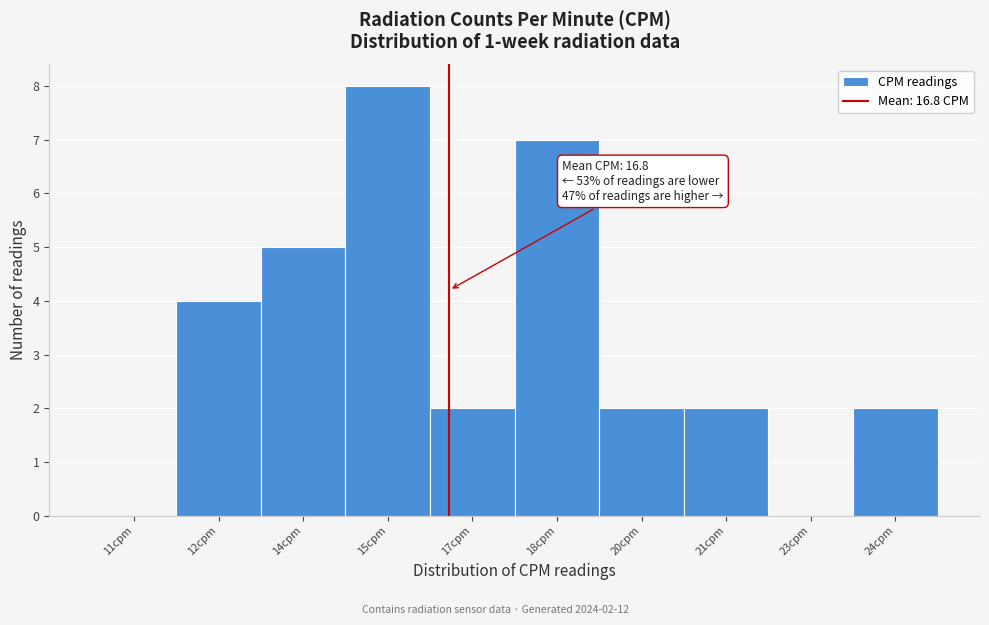

Reading left to right, list all the values displayed in this chart.

11cpm=0	12cpm=4	14cpm=5	15cpm=8	17cpm=2	18cpm=7	20cpm=2	21cpm=2	23cpm=0	24cpm=2